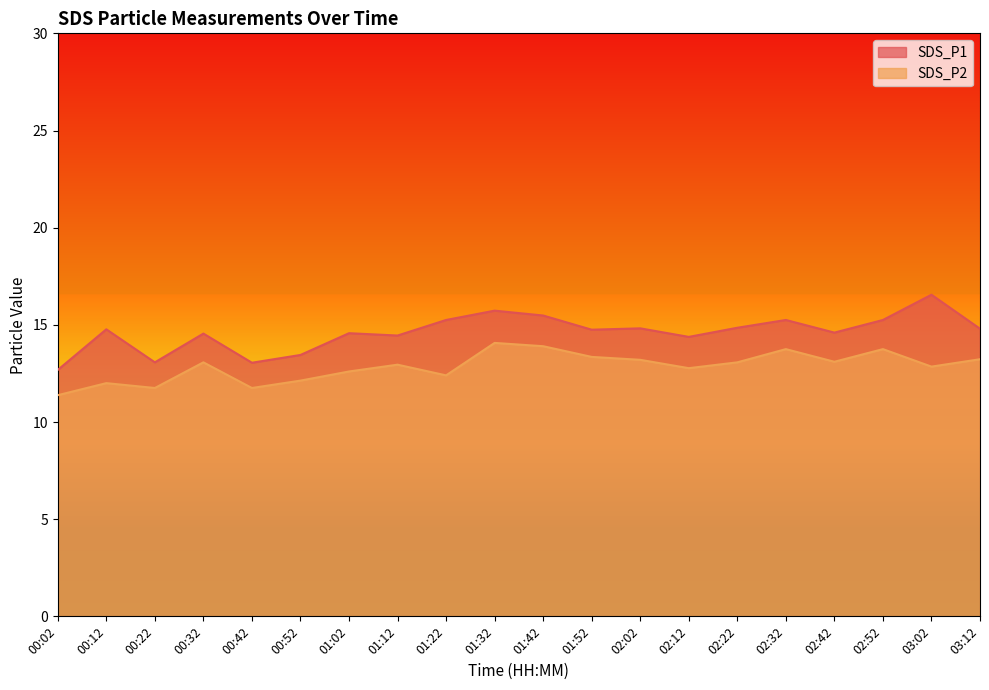

What is the spread (max minus min) of values at 01:22?

2.8